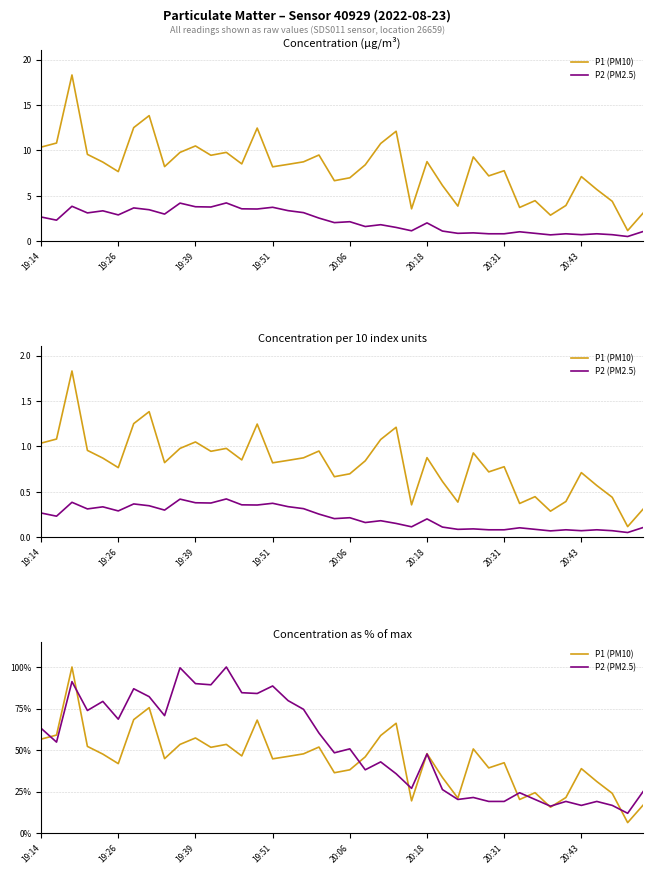

True or false: P2 (PM2.5) has a value of 60.2 at 18.

True